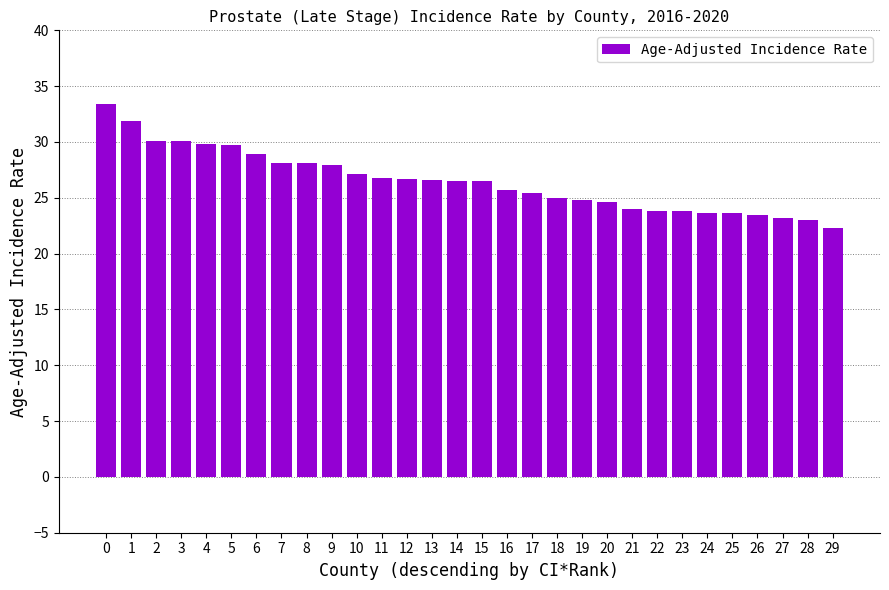

The chart shows a value of 26.5 at 15. True or false?

True